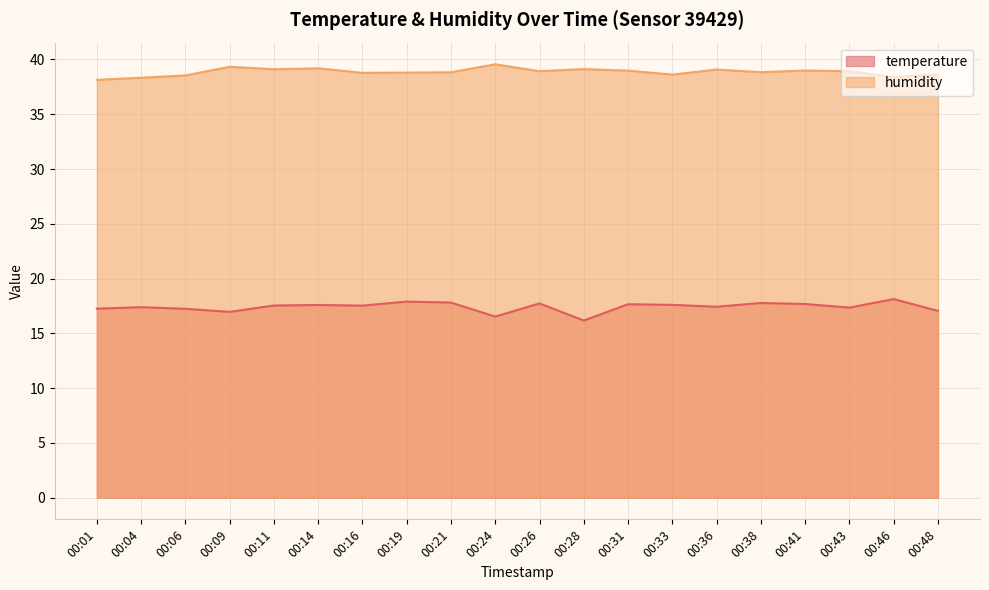

Where is the first local maximum for temperature?

00:04